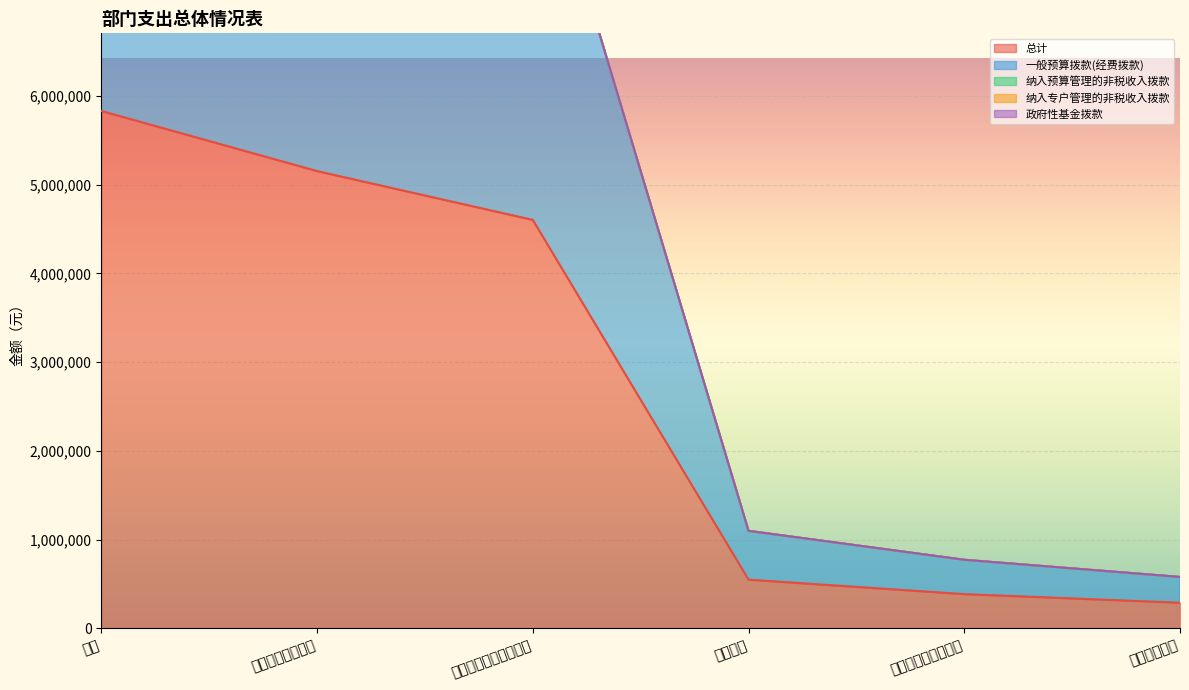

Is it true that 纳入预算管理的非税收入拨款 equals 0.0 at 行政运行（人大事务）?

True